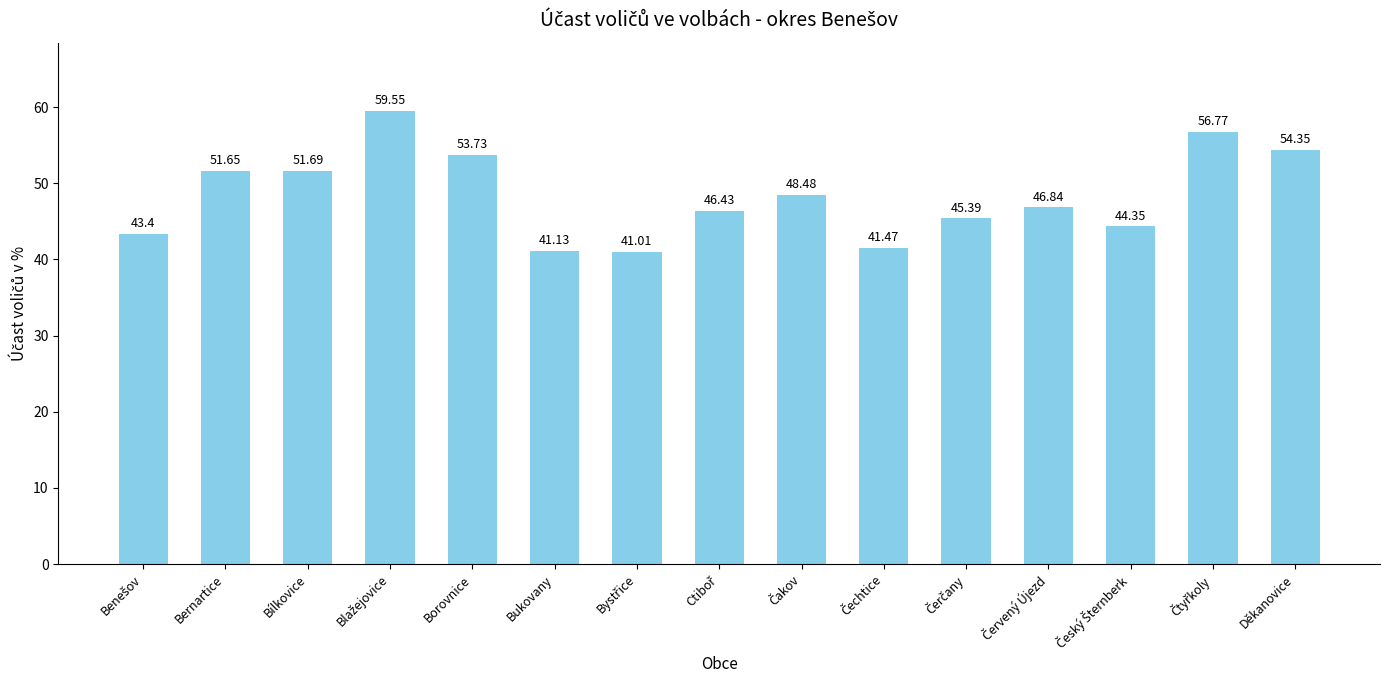

Is it true that the value at Borovnice is 81.6?

False